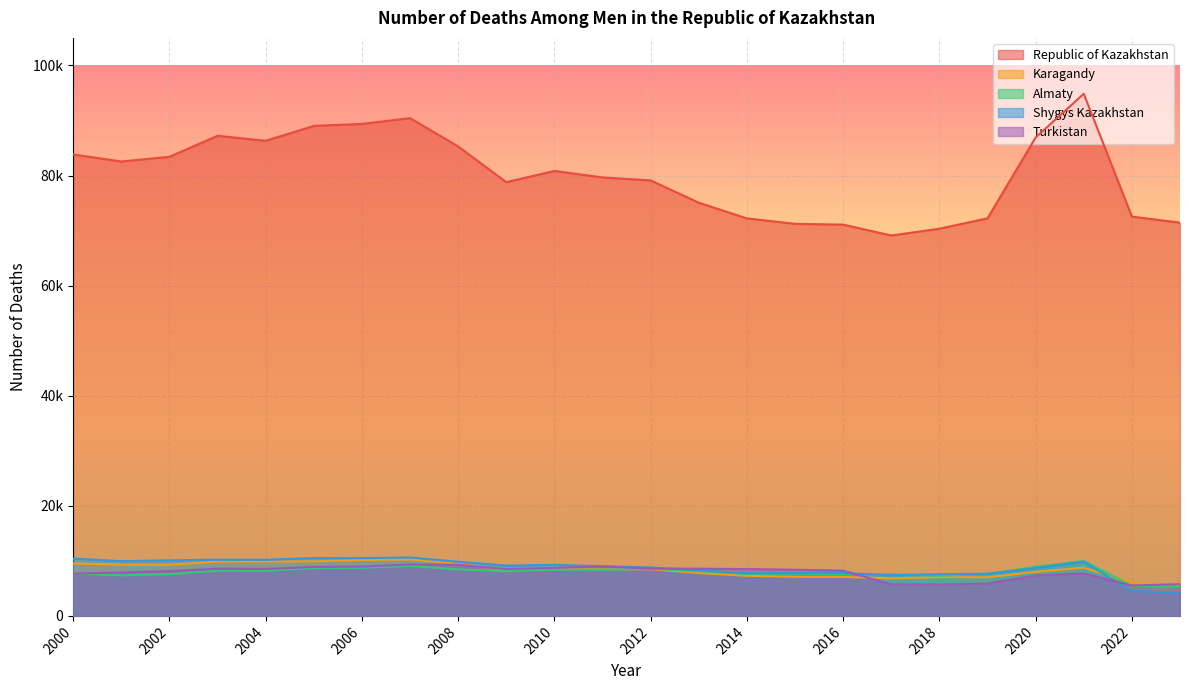

Is it true that Shygys Kazakhstan equals 10207 at 2003?

True